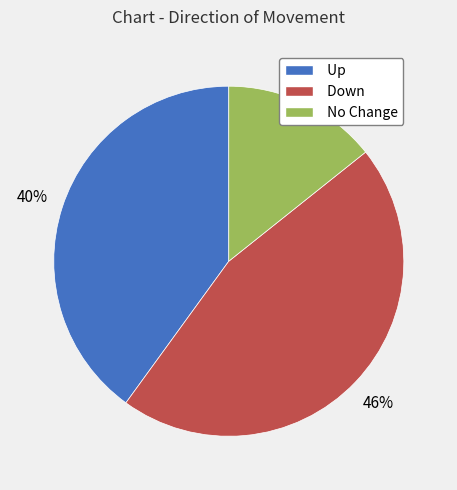

Is there a majority slice in this chart?

No